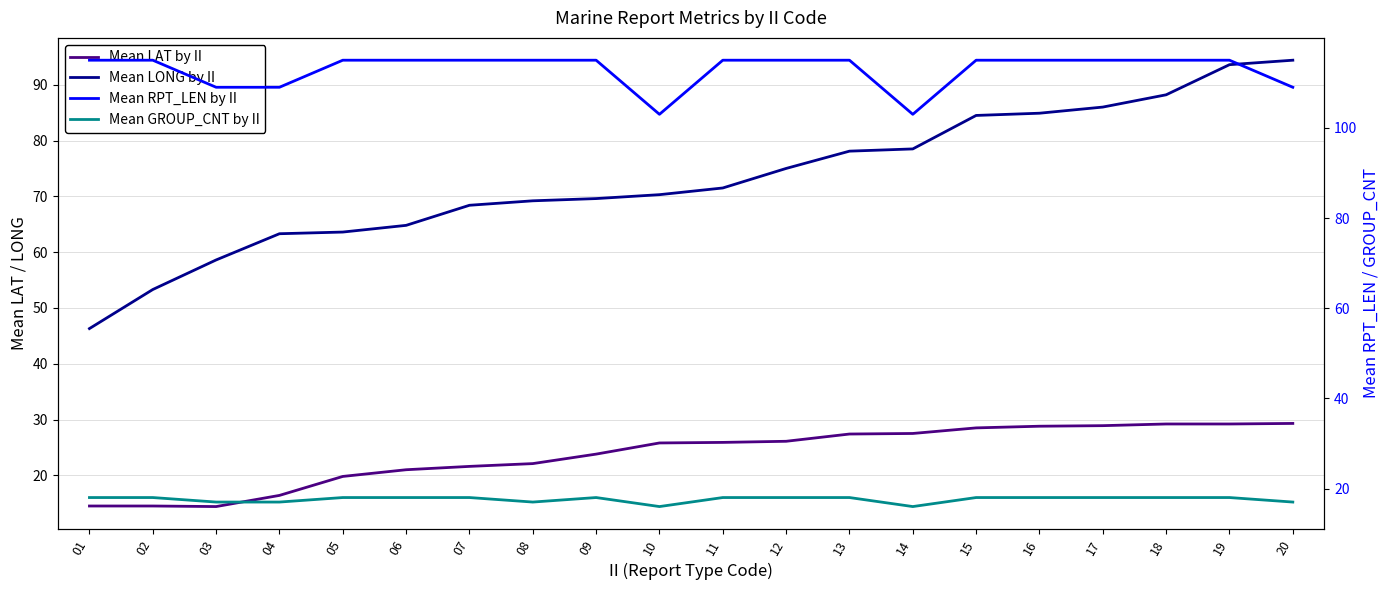

How many interior local valleys does the Mean LAT by II series have?

1